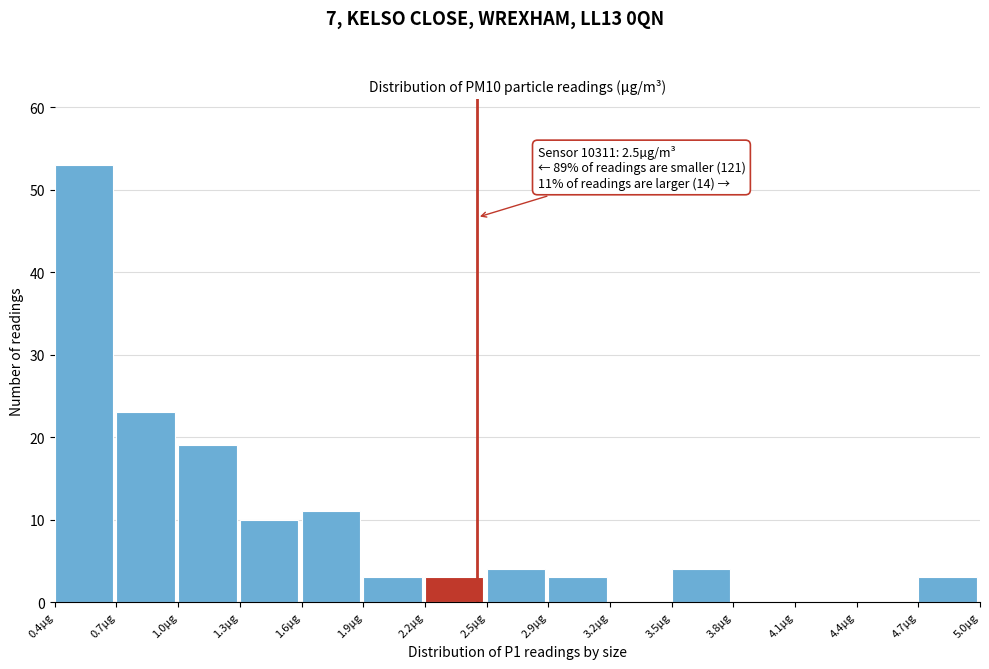

Reading left to right, list all the values displayed in this chart.

0.4µg=53	0.7µg=23	1.0µg=19	1.3µg=10	1.6µg=11	1.9µg=3	2.2µg=3	2.5µg=4	2.9µg=3	3.2µg=0	3.5µg=4	3.8µg=0	4.1µg=0	4.4µg=0	4.7µg=3